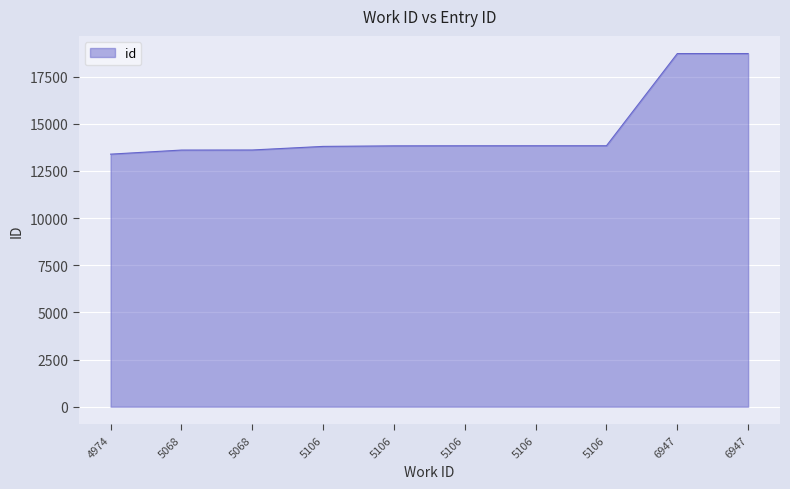

Does the chart display data point markers on the line(s)?

No